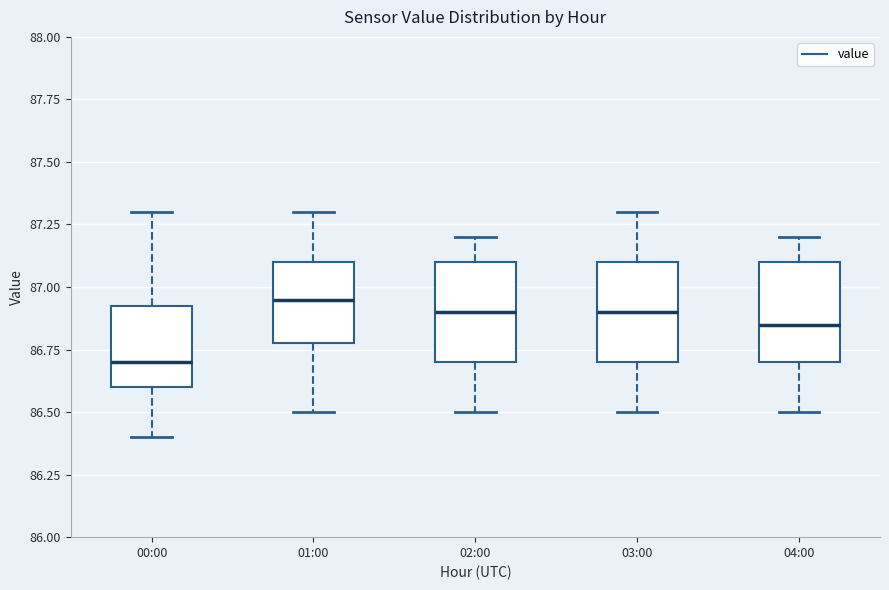

Which box has the lowest median line?

00:00